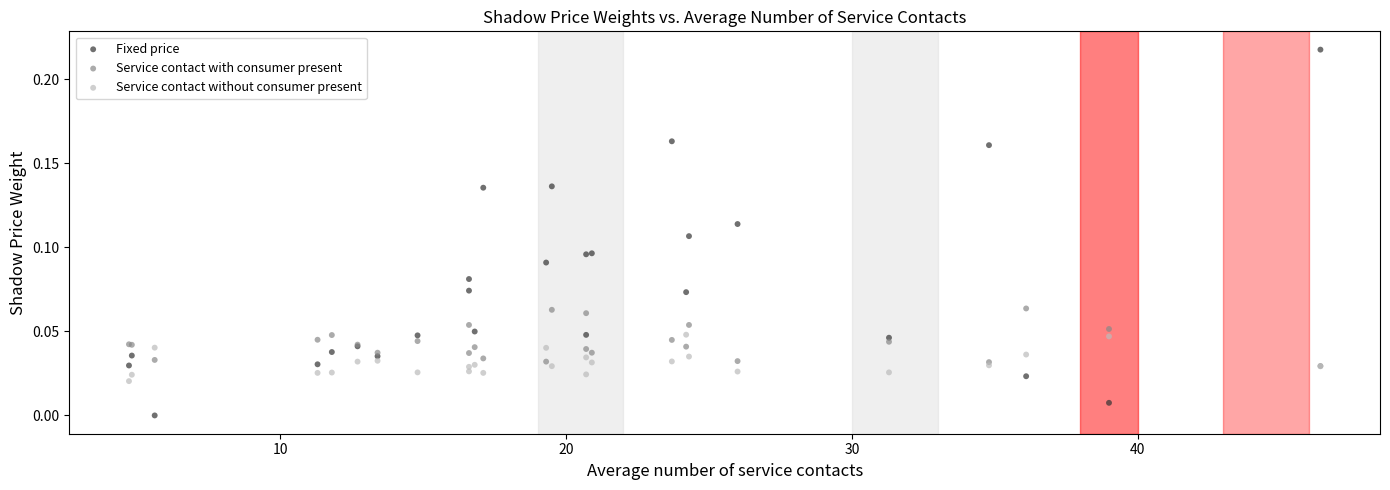

What are all the series names shown in the legend?

Fixed price, Service contact with consumer present, Service contact without consumer present